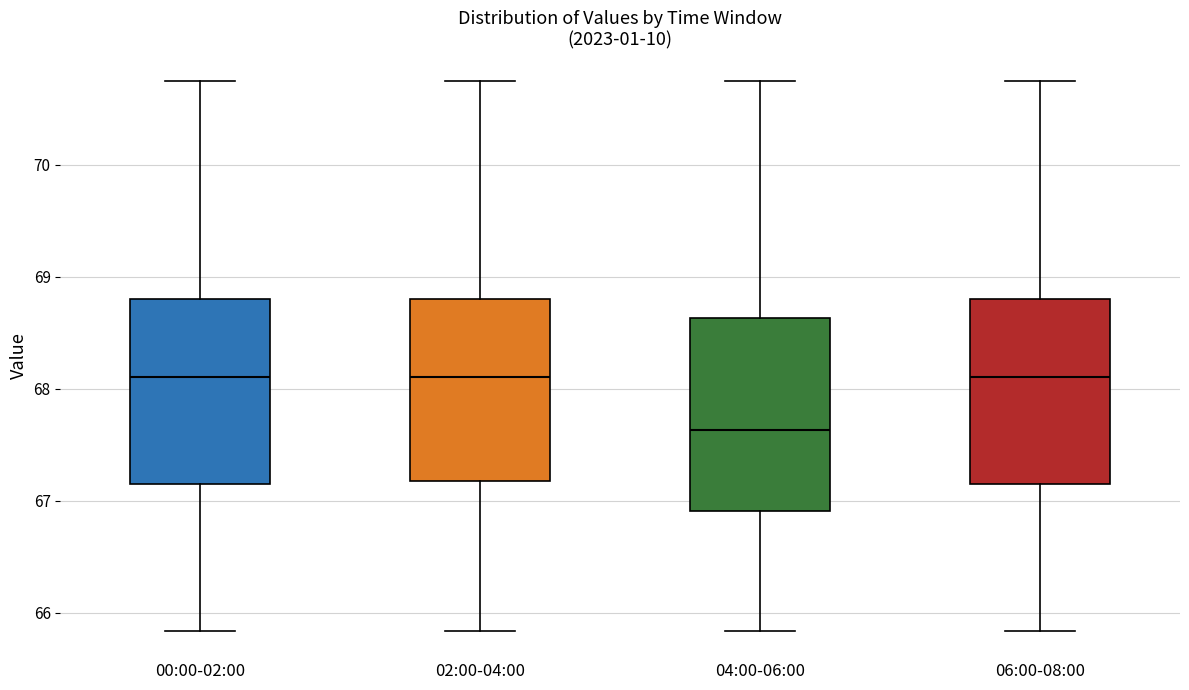

Reading left to right, transcribe this box plot: for each box, give where its median line is, the range the box spans, and where its two whiskers end, as read against the y-axis. The values are not printed on the chart, so give them approximately, as read against the axis.

00:00-02:00: median 68.1, box 67.2 to 68.8, whiskers 65.8 to 70.8
02:00-04:00: median 68.1, box 67.2 to 68.8, whiskers 65.8 to 70.8
04:00-06:00: median 67.6, box 66.9 to 68.6, whiskers 65.8 to 70.8
06:00-08:00: median 68.1, box 67.2 to 68.8, whiskers 65.8 to 70.8